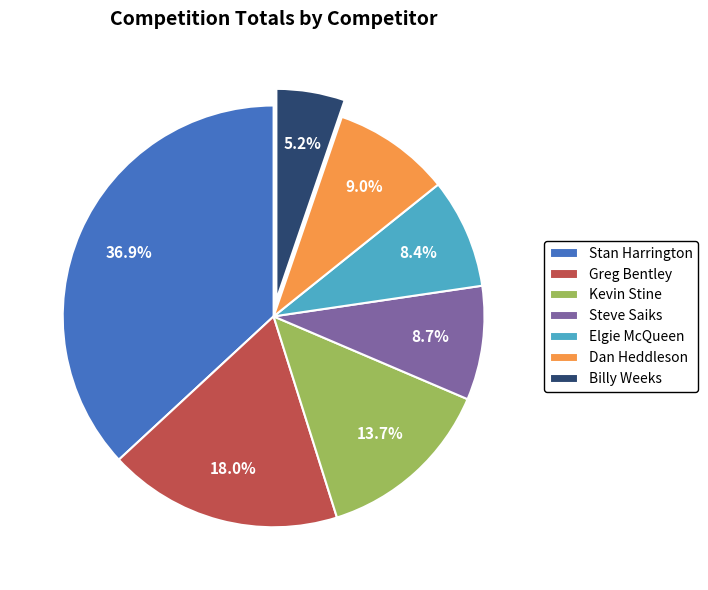

True or false: Steve Saiks accounts for 9% of the total.

True